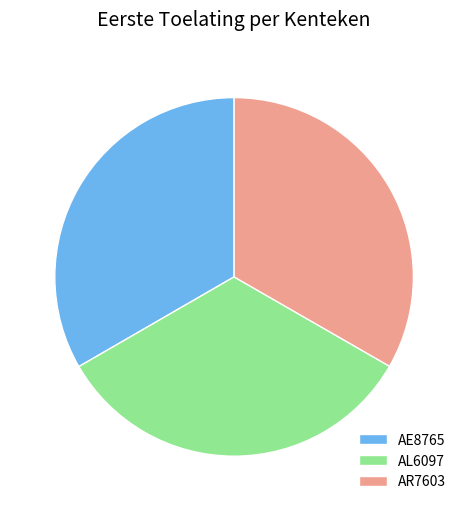

Approximately how many times larger is the value at AR7603 compared to AL6097?

1.0